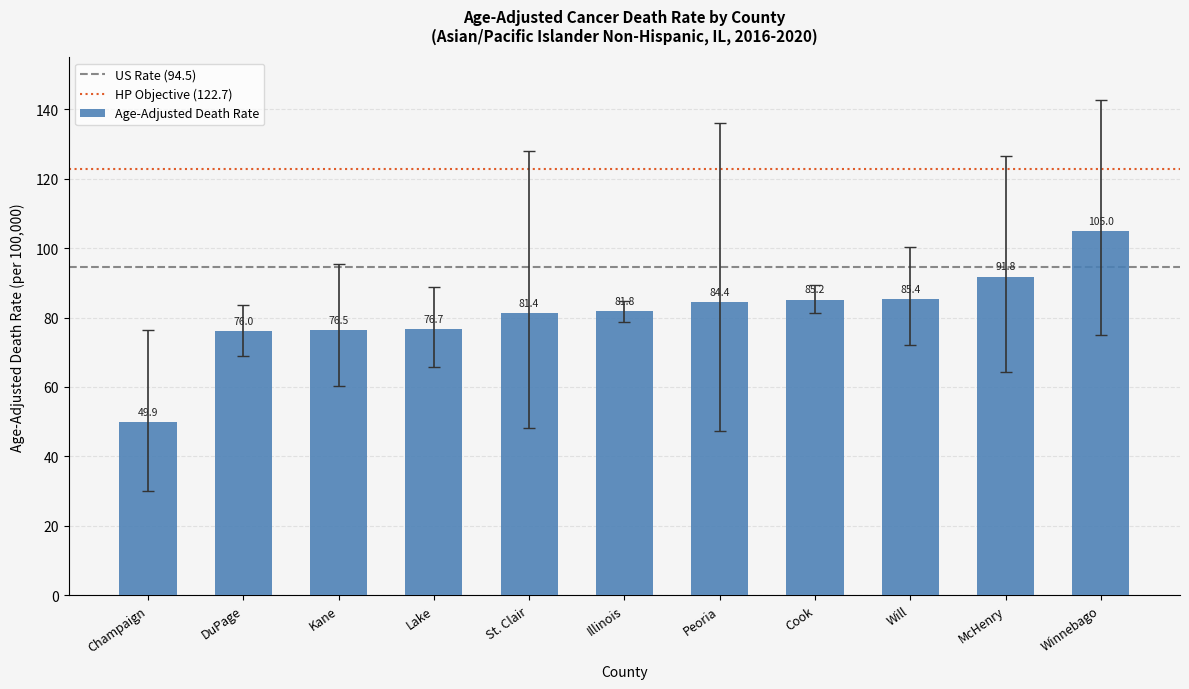

What is the value of the 9th bar from the left?

85.4